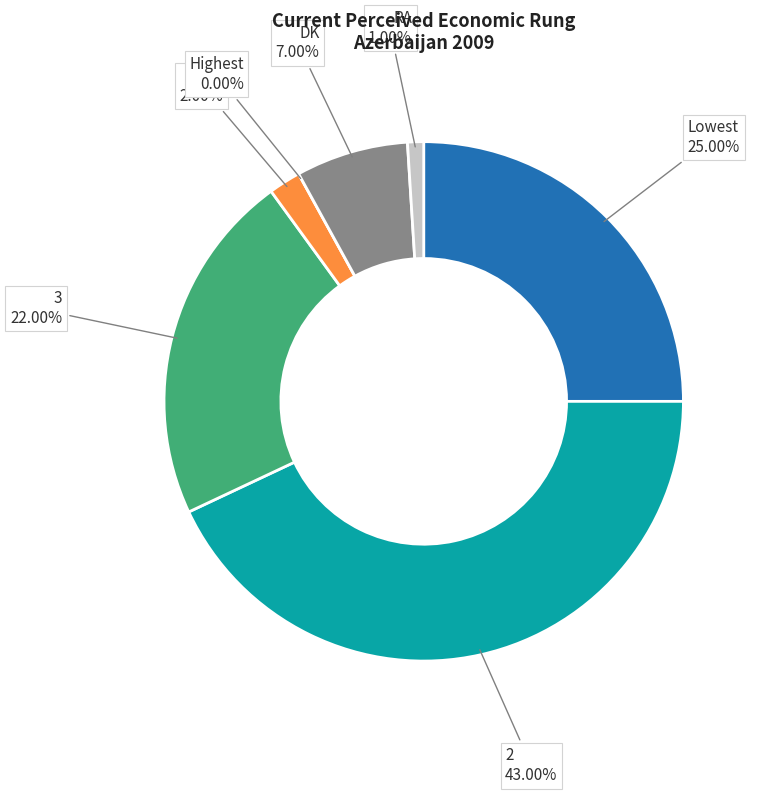

Rank the categories by value from highest to lowest.

2, Lowest, 3, DK, 4, RA, Highest